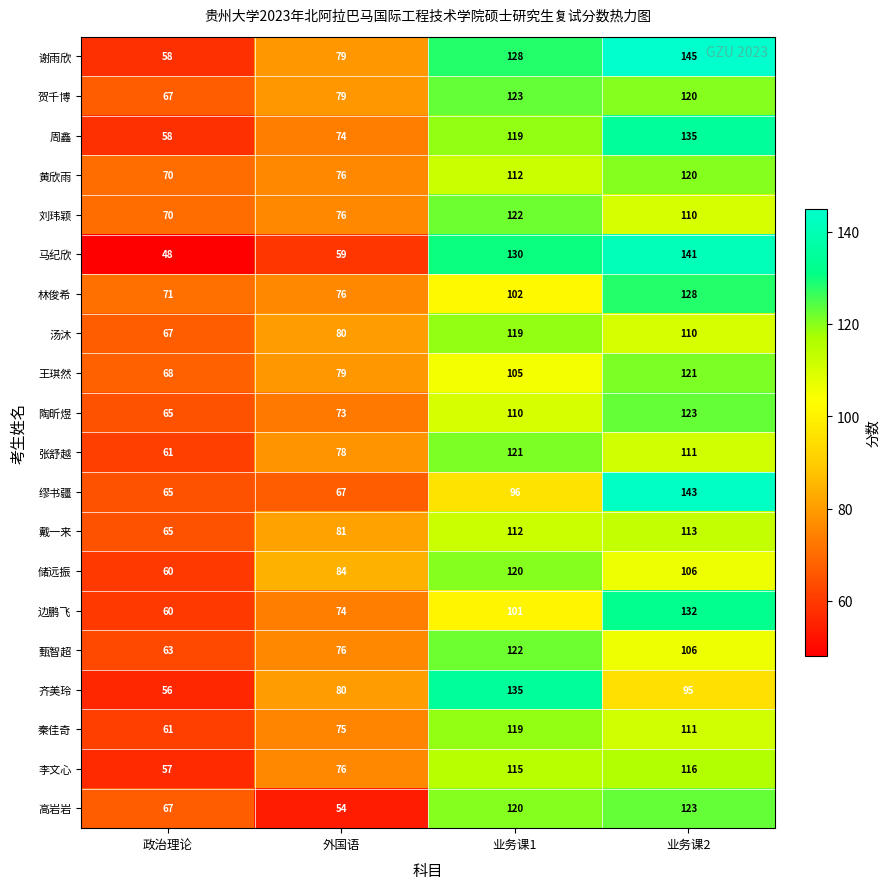

What is the difference between the maximum and minimum values in the 储远振 series?

60